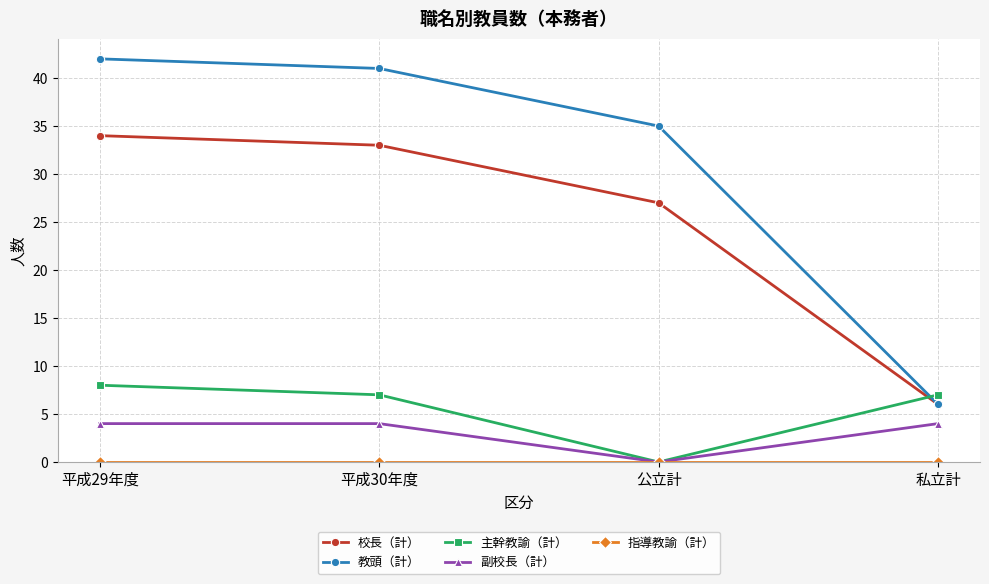

What is the label of the 3rd point from the right?

平成30年度